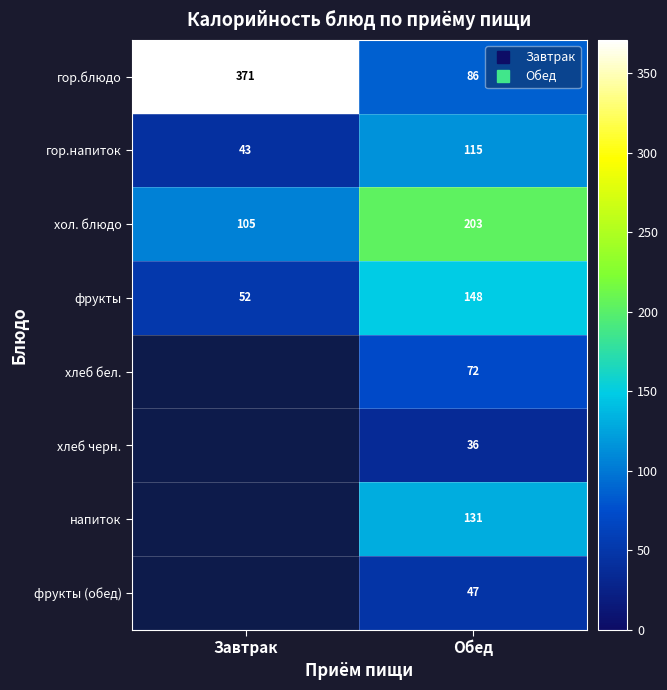

Count the number of categories in the chart.

2